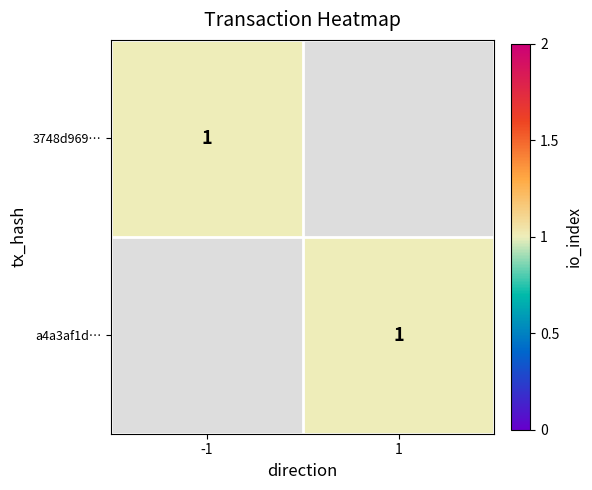

Is it true that 3748d969b195b2e828fb33046b90e4a1236dda6 equals -1 at 1?

False